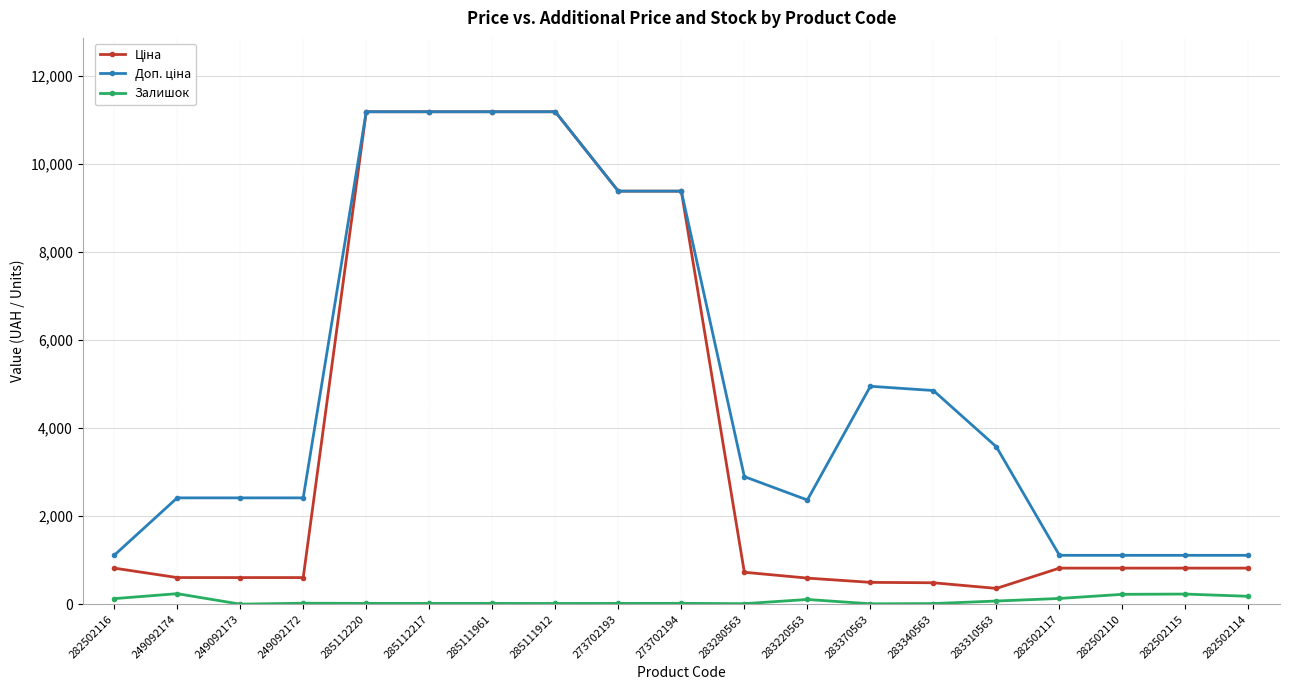

What is the maximum value shown in the chart?

11188.2